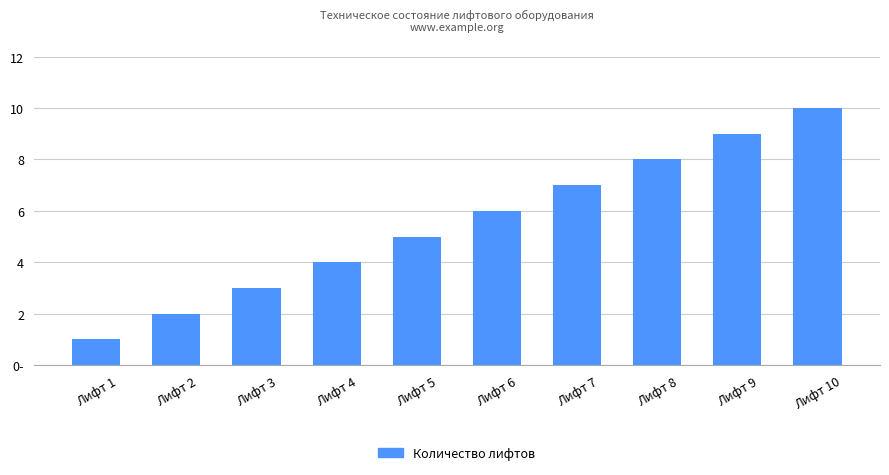

Approximately how many times larger is the value at Лифт 4 compared to Лифт 8?

0.5